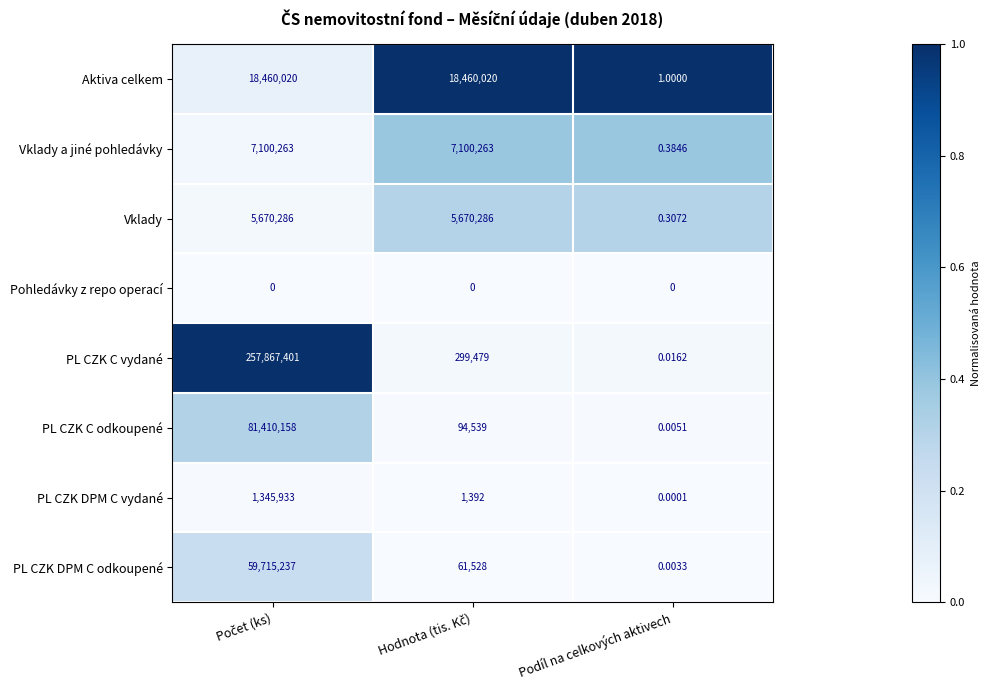

List the series in order of their peak value, highest first.

PL CZK C vydané, PL CZK C odkoupené, PL CZK DPM C odkoupené, Aktiva celkem, Vklady a jiné pohledávky, Vklady, PL CZK DPM C vydané, Pohledávky z repo operací